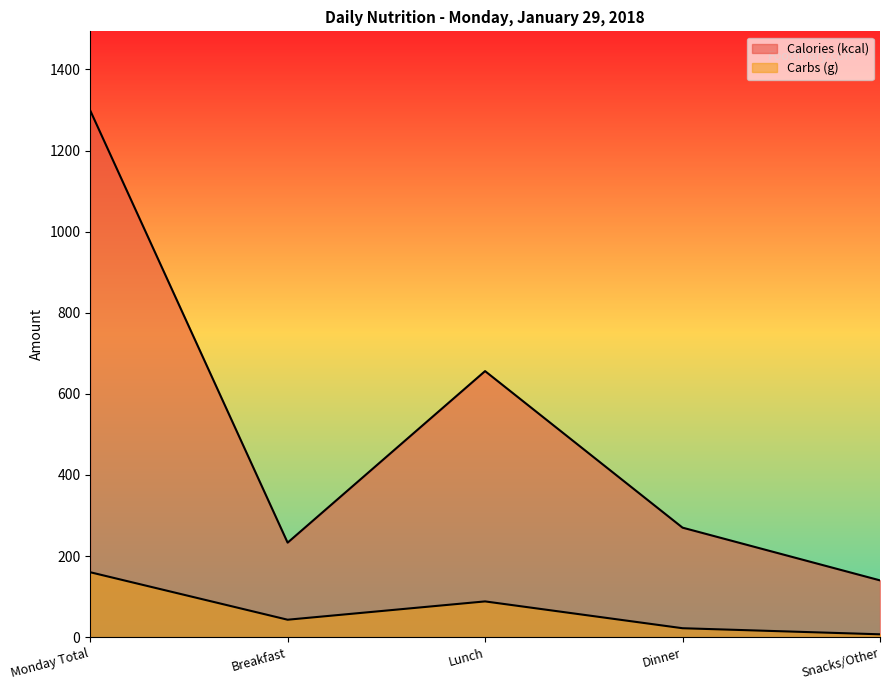

At which category does the chart reach its minimum across all series?

Snacks/Other